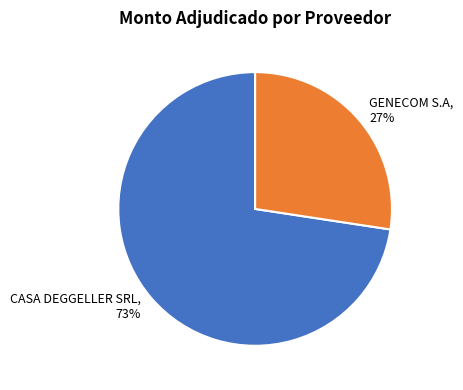

Which has a higher value, CASA DEGGELLER SRL or GENECOM S.A?

CASA DEGGELLER SRL